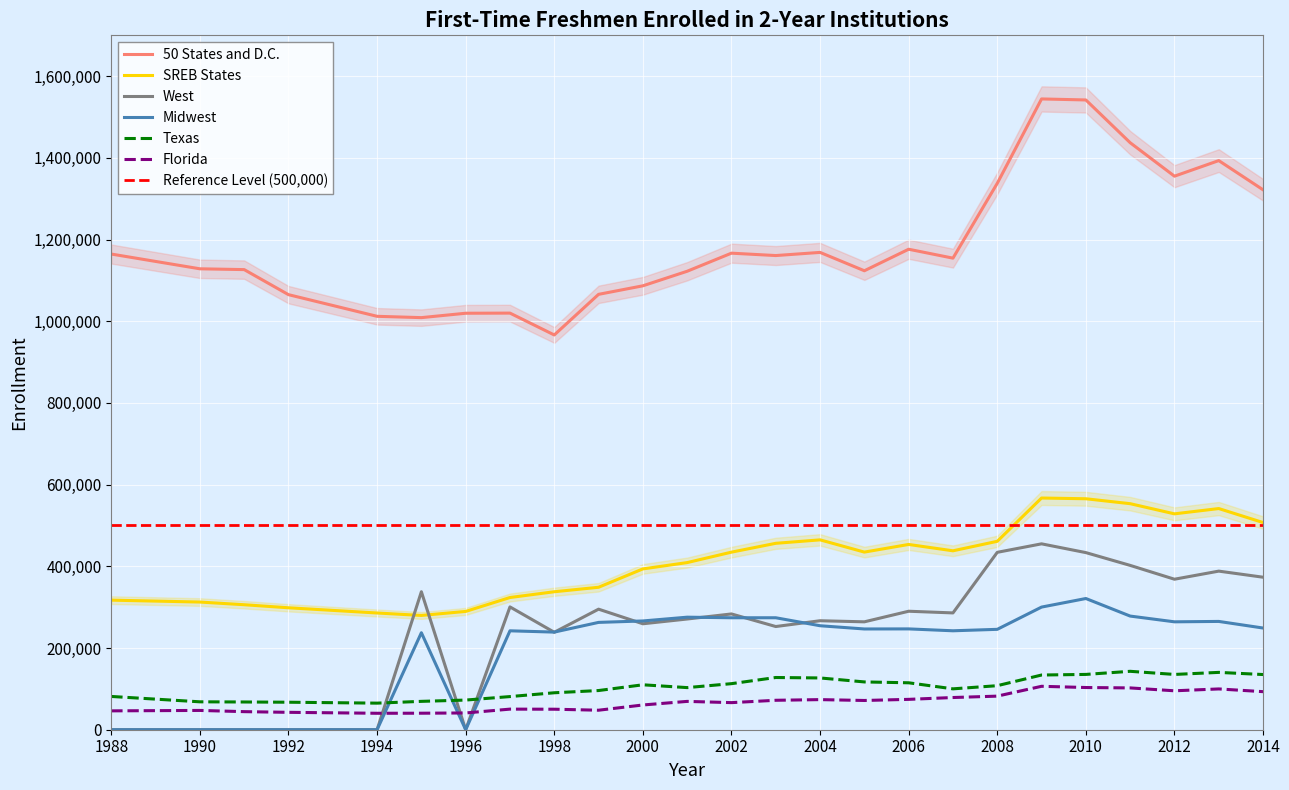

Where is Florida nearest to the value 73294?

2004